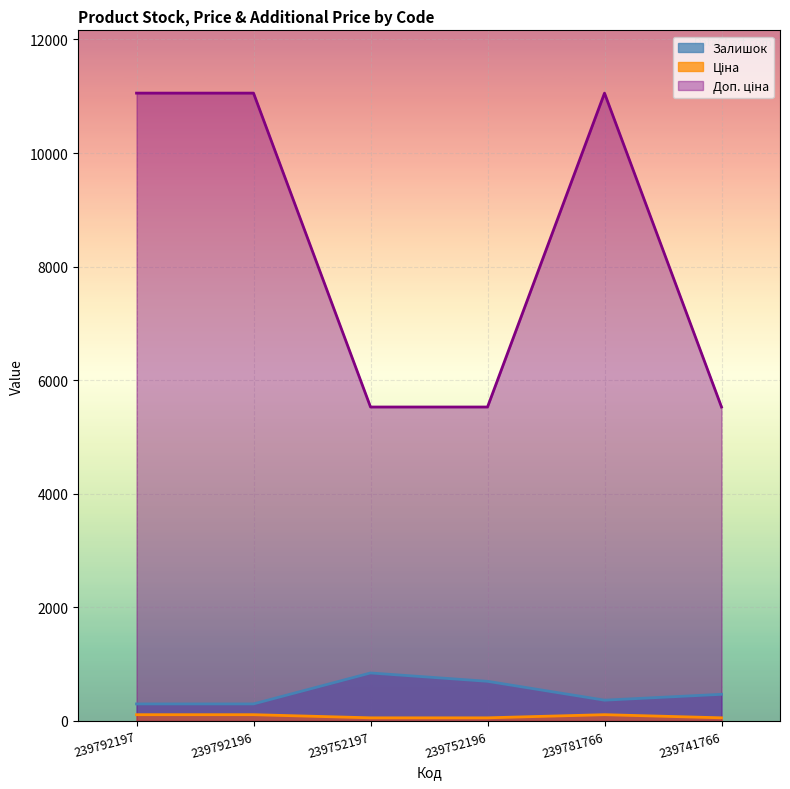

What value does the Доп. ціна series have at 239752197?

5528.0